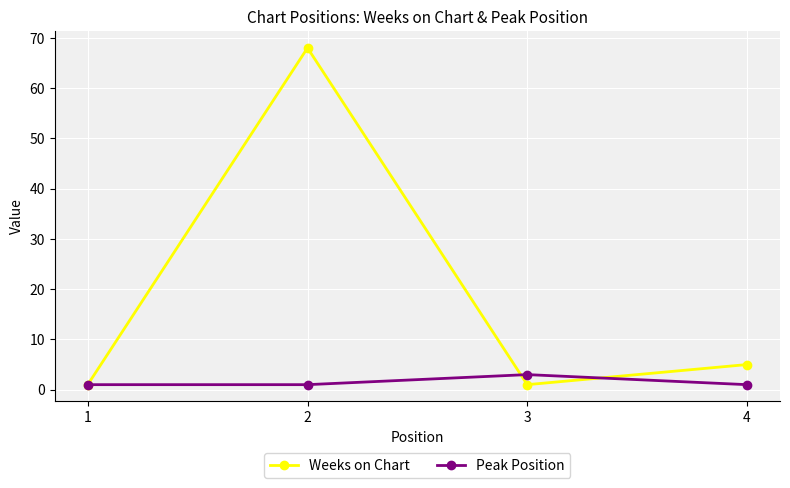

Which series has the largest range (max minus min)?

Weeks on Chart